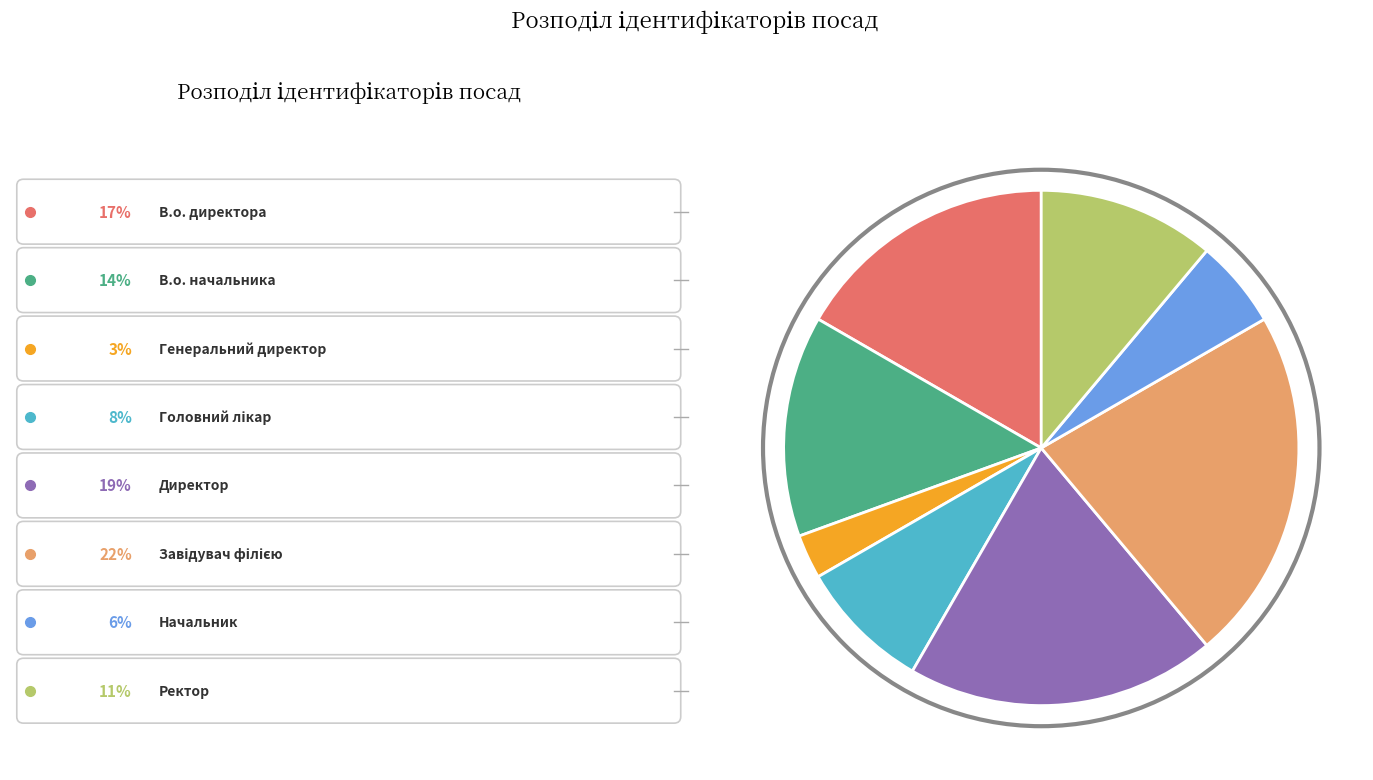

Is there a majority slice in this chart?

No